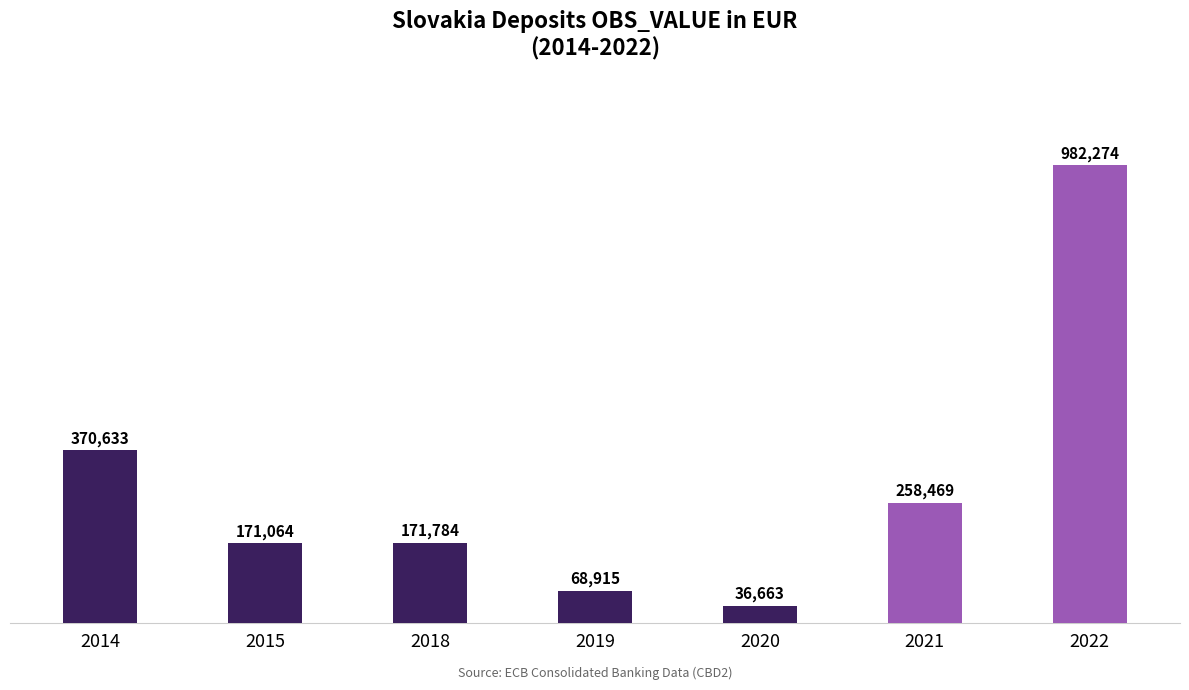

What is the smallest value displayed?

36663